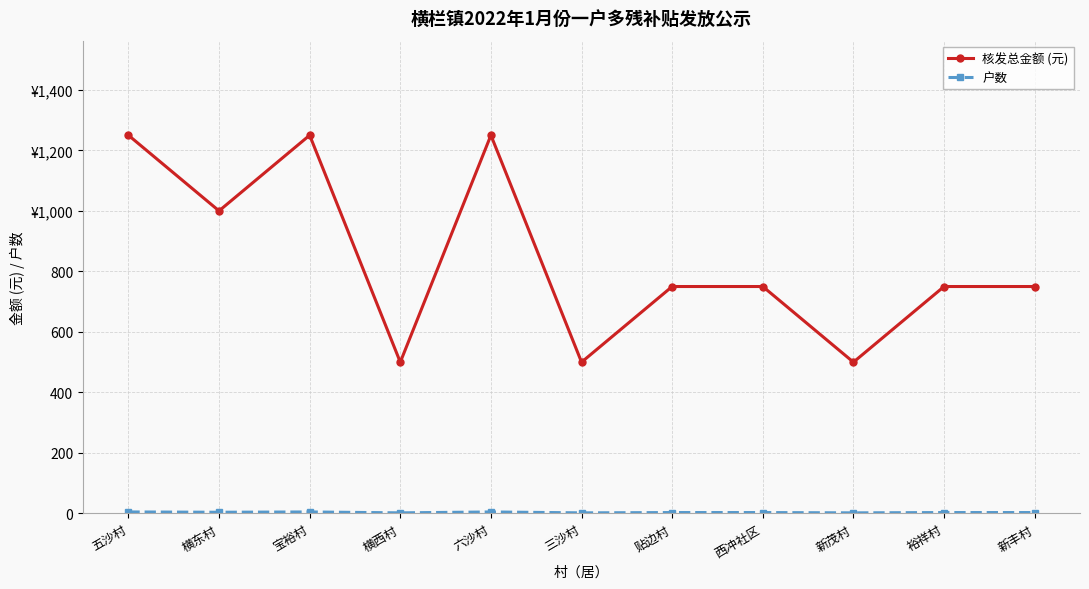

What is the label of the 6th point from the right?

三沙村